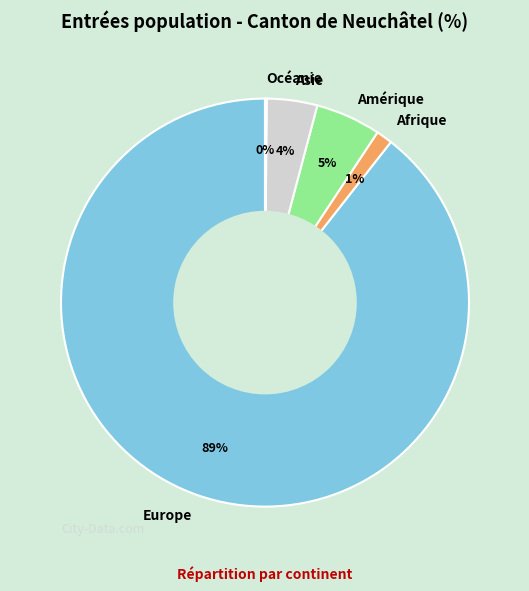

Is it true that Afrique is 11% of the pie?

False